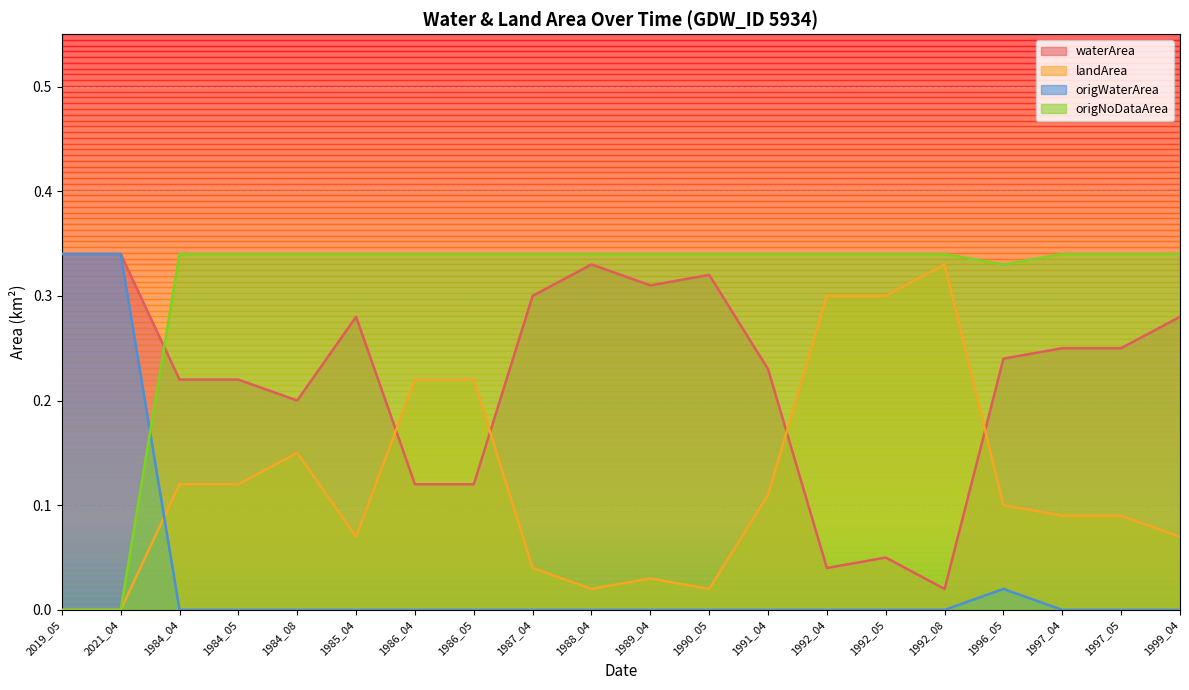

True or false: origNoDataArea and landArea intersect in this chart.

False